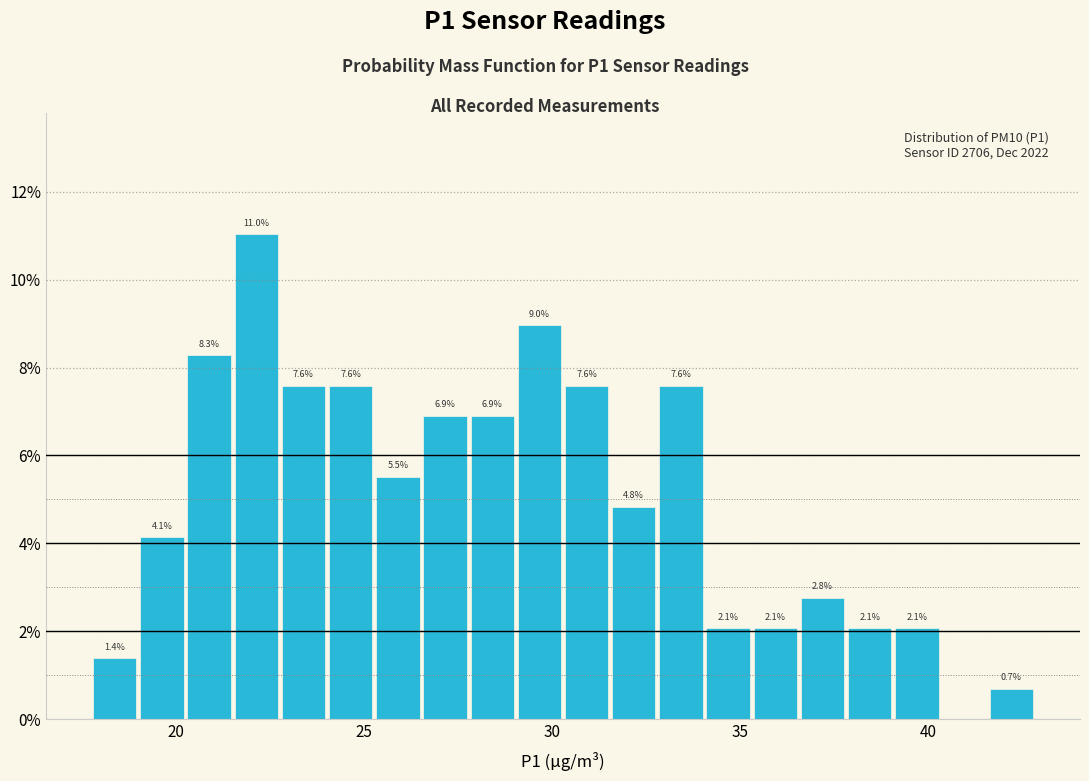

Read against the x-axis, roughly where is the centre of the tallest bar?

22.0